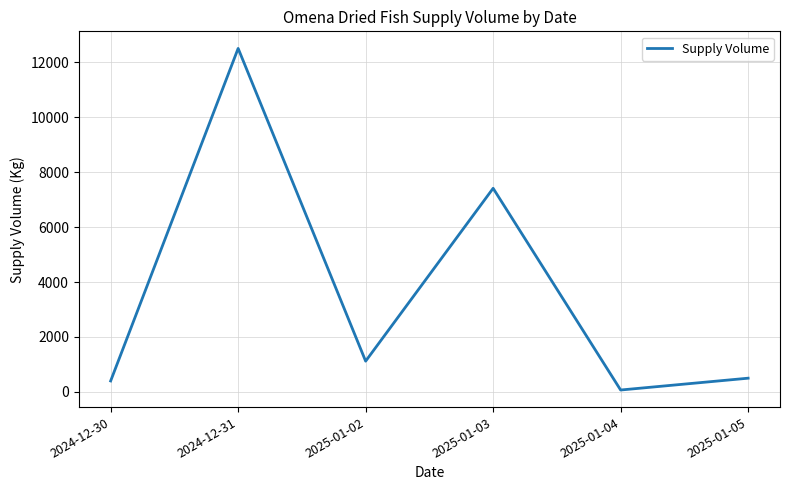

Is it true that the value at 2024-12-30 is 400?

True